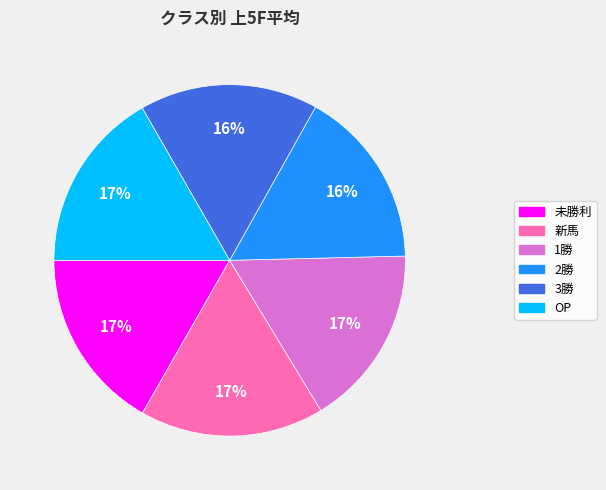

To the nearest percent, what portion does 3勝 represent?

16%